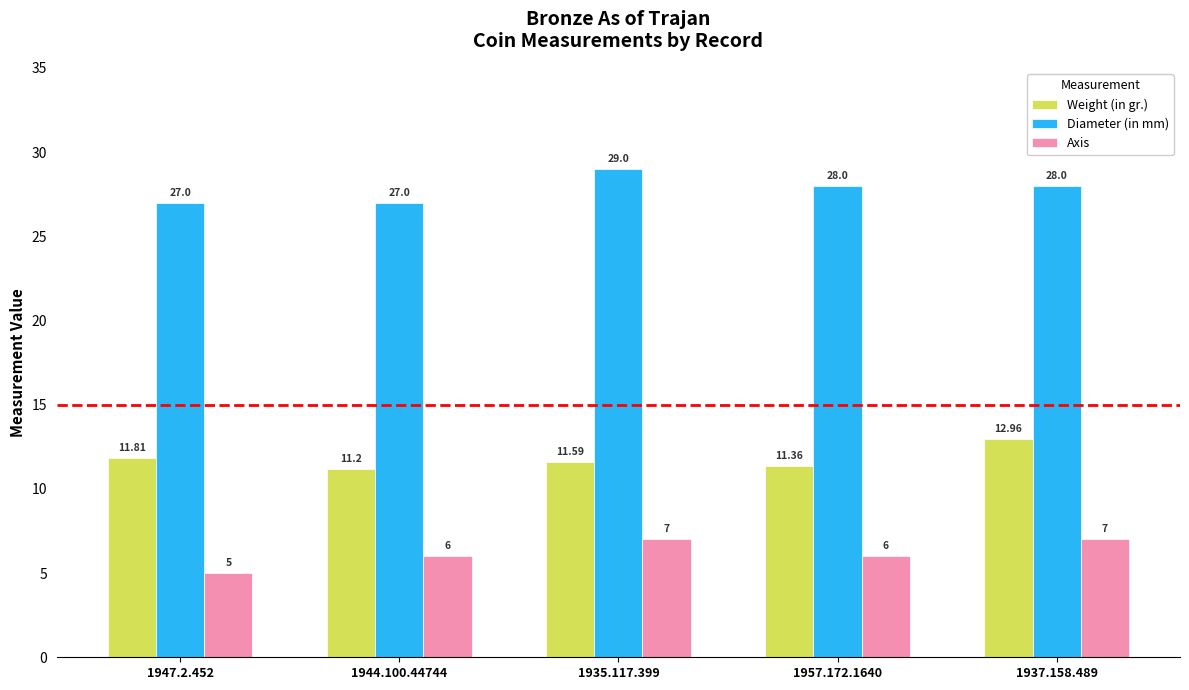

What is the total value across all series at 1944.100.44744?

44.2